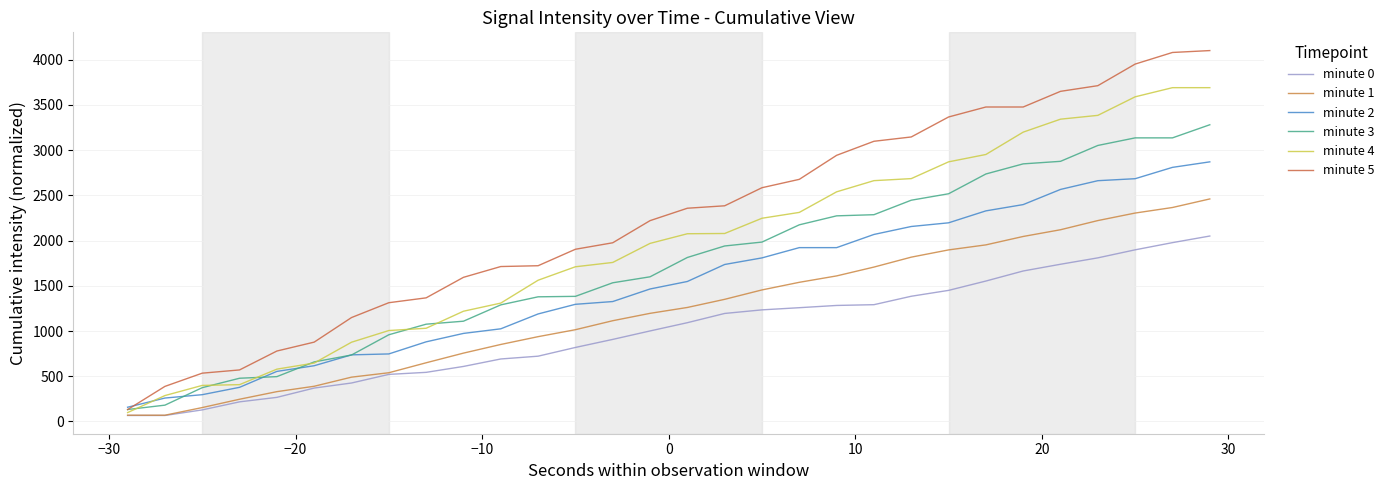

How many lines are shown in the chart?

6